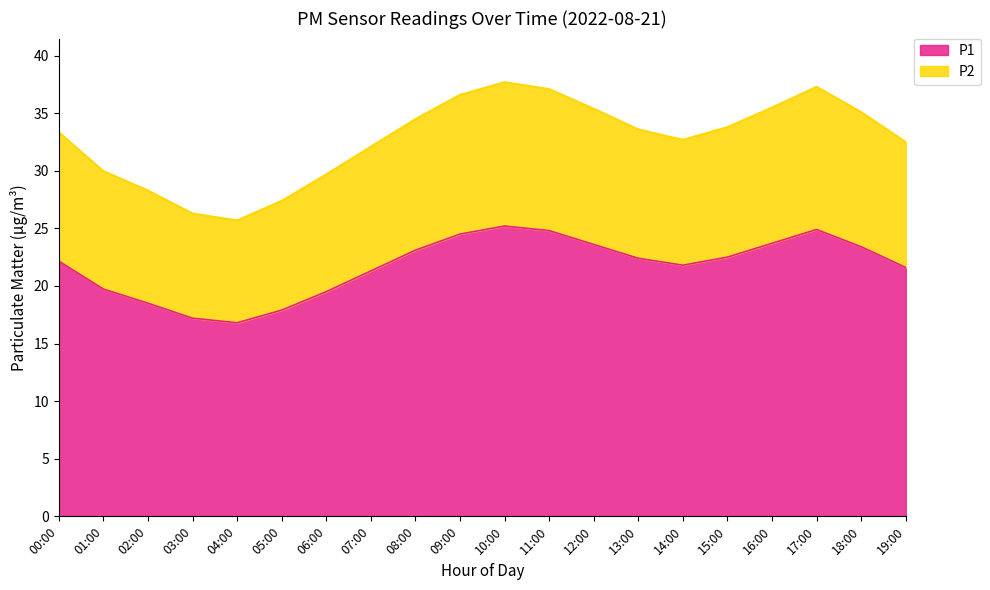

Reading left to right, list all the values displayed in this chart.

P1: 22.1	19.7	18.5	17.2	16.8	17.9	19.5	21.3	23.1	24.5	25.2	24.8	23.6	22.4	21.8	22.5	23.7	24.9	23.4	21.6
P2: 33.3	30.0	28.3	26.3	25.7	27.4	29.7	32.1	34.5	36.6	37.7	37.1	35.4	33.6	32.7	33.8	35.5	37.3	35.1	32.5